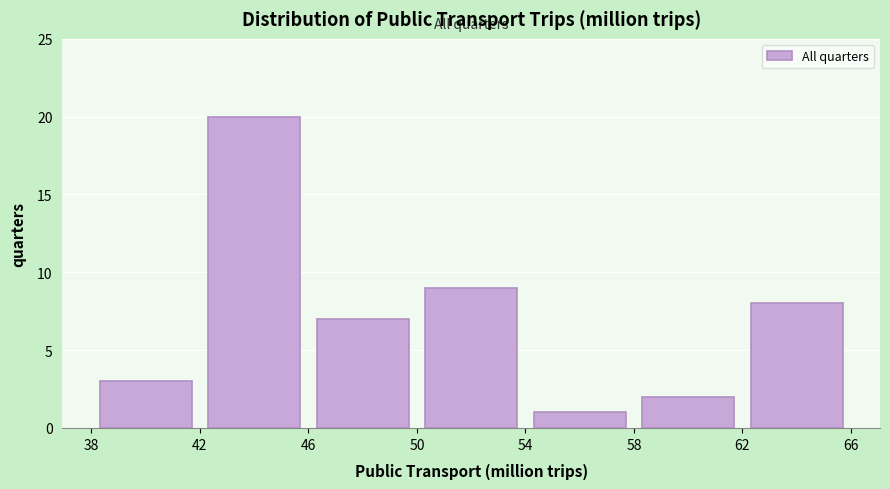

Reading left to right, list every bar in this chart as the range it spans on the x-axis followed by its height. The values are not printed on the chart, so give them approximately, as read against the axis.

38 to 42: 3
42 to 46: 20
46 to 50: 7
50 to 54: 9
54 to 58: 1
58 to 62: 2
62 to 66: 8